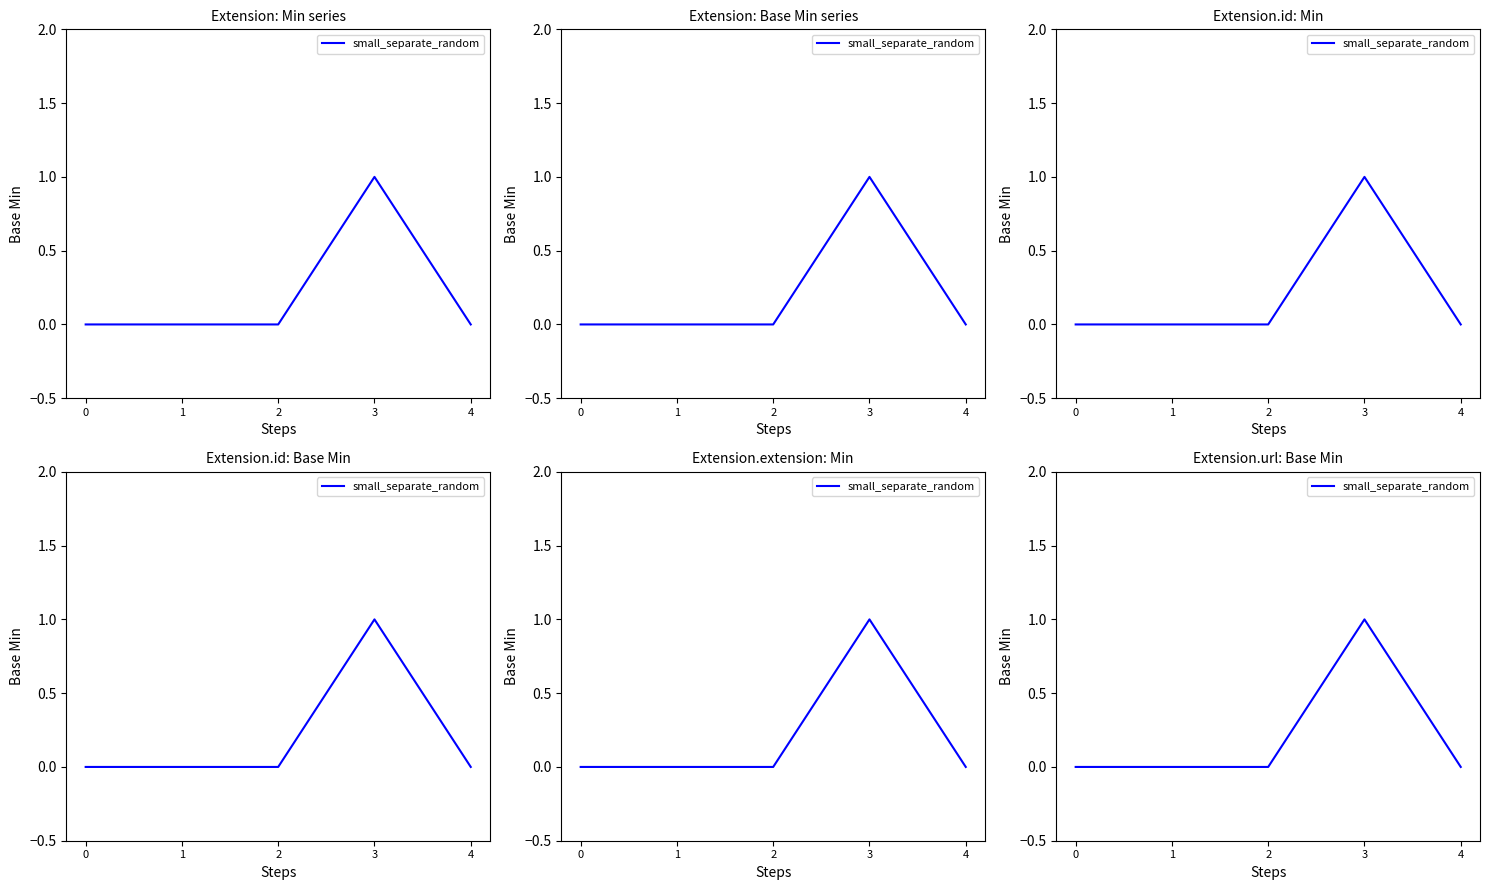

List the labels in order of value, largest first.

3, 0, 1, 2, 4